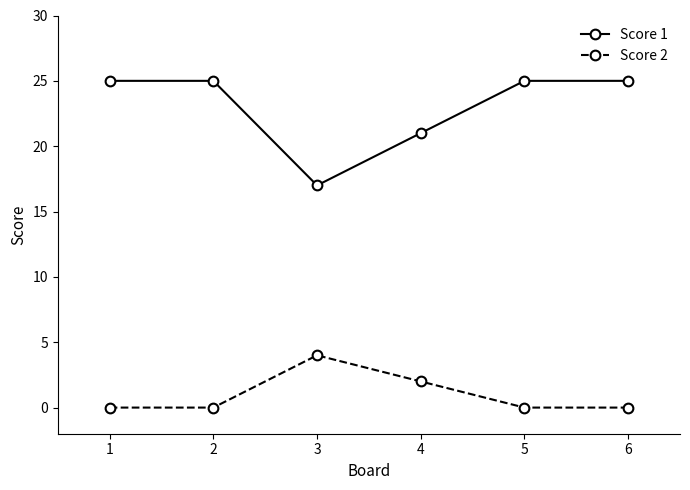

The Score 1 series shows 10 at 3. True or false?

False